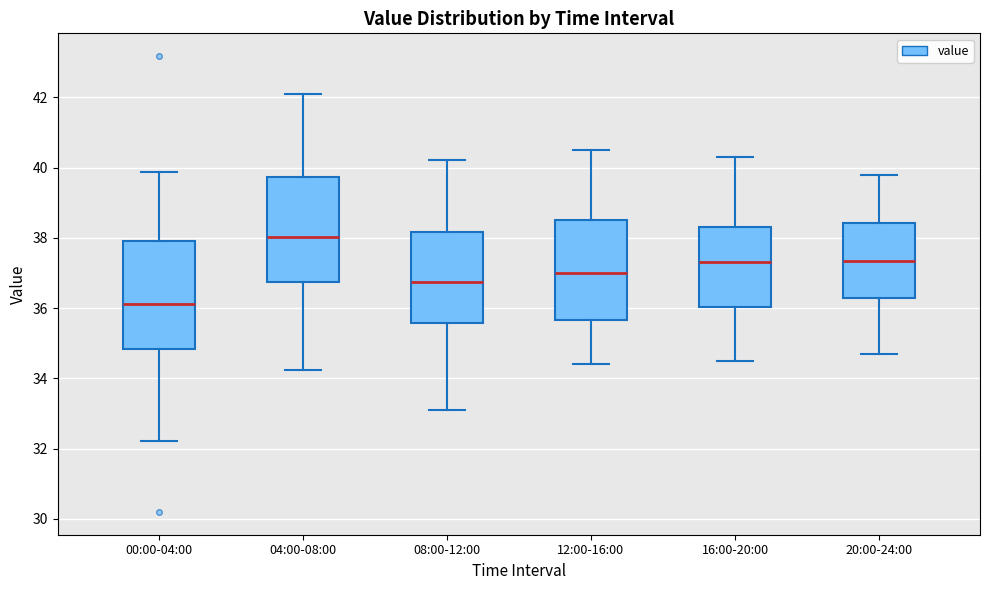

Reading left to right, transcribe this box plot: for each box, give where its median line is, the range the box spans, and where its two whiskers end, as read against the y-axis. The values are not printed on the chart, so give them approximately, as read against the axis.

00:00-04:00: median 36.2, box 34.8 to 38.0, whiskers 32.2 to 39.8
04:00-08:00: median 38.0, box 36.8 to 39.8, whiskers 34.2 to 42.2
08:00-12:00: median 36.8, box 35.6 to 38.2, whiskers 33.2 to 40.2
12:00-16:00: median 37.0, box 35.6 to 38.6, whiskers 34.4 to 40.6
16:00-20:00: median 37.4, box 36.0 to 38.4, whiskers 34.6 to 40.4
20:00-24:00: median 37.4, box 36.4 to 38.4, whiskers 34.8 to 39.8